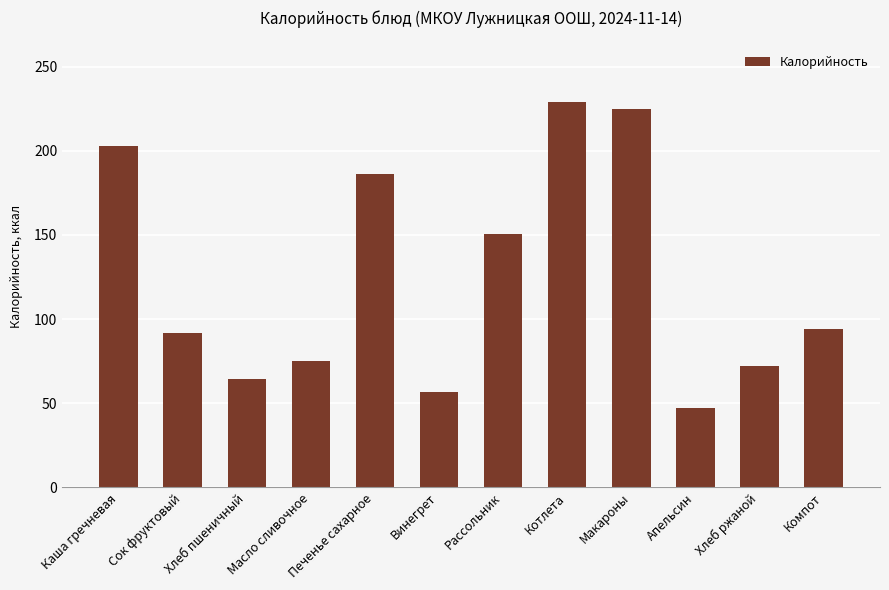

What is the label of the 1st bar from the left?

Каша гречневая